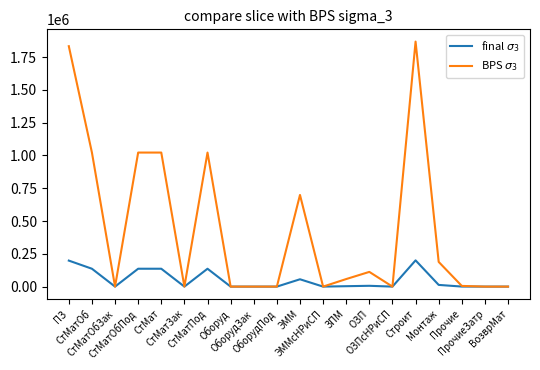

True or false: BPS $\sigma_3$ and final $\sigma_3$ intersect in this chart.

False